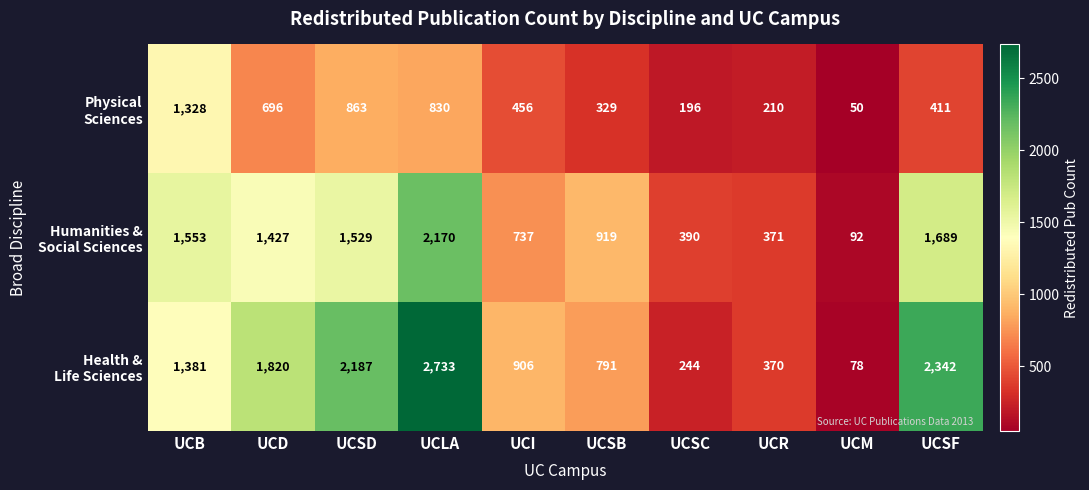

What is the maximum value shown in the chart?

2733